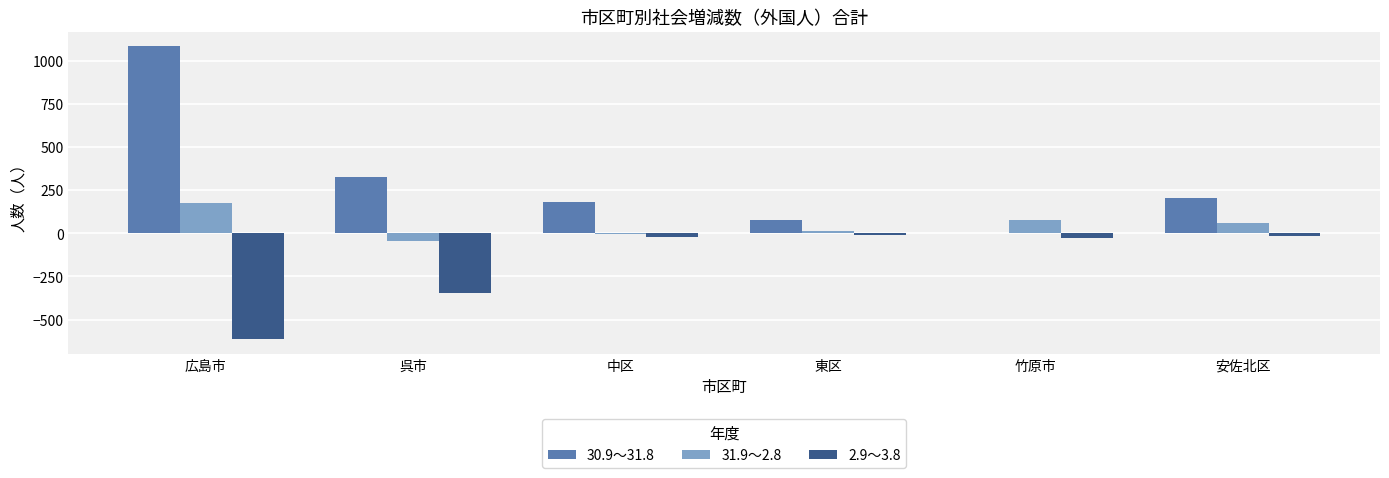

True or false: 30.9～31.8 has a value of 204 at 安佐北区.

True